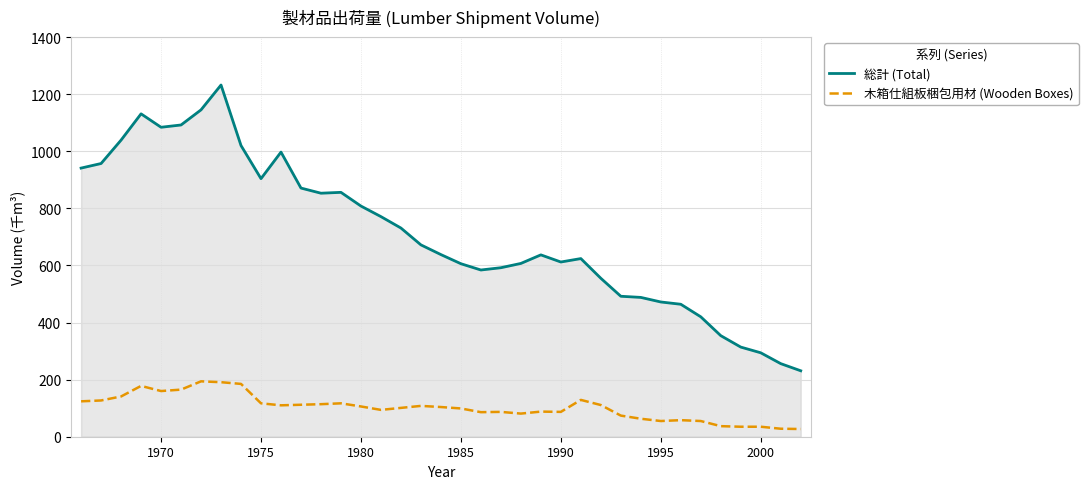

What is the greatest value displayed?

1232